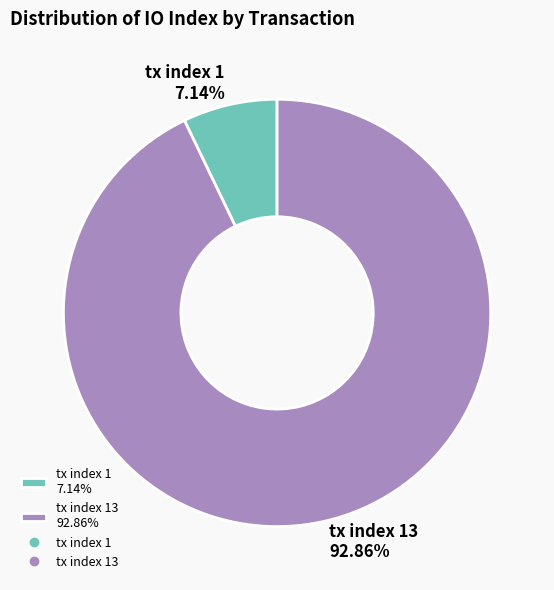

Rank the categories by value from highest to lowest.

tx index 13 92.86%, tx index 1 7.14%